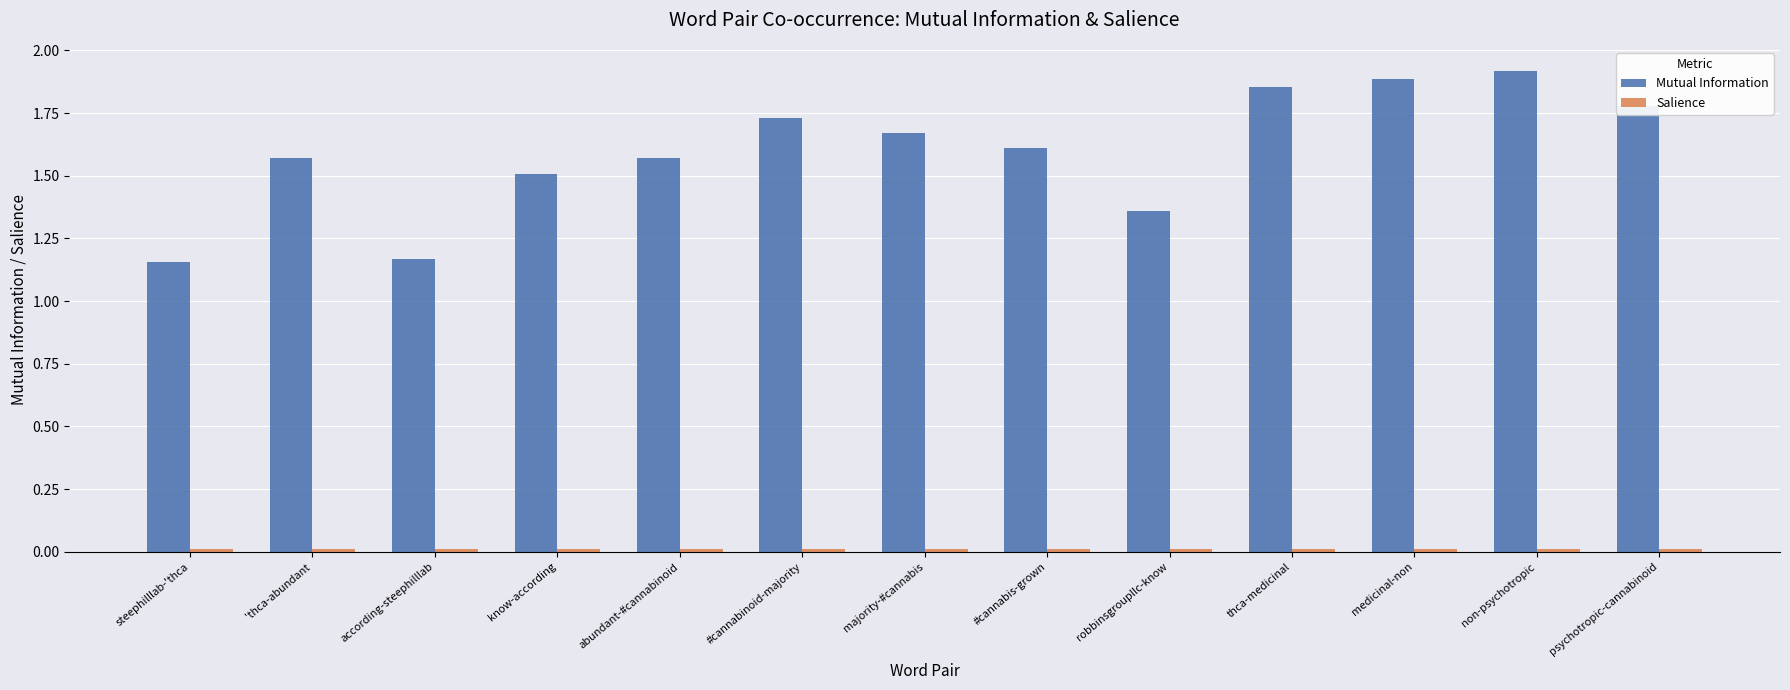

The value of Mutual Information at thca-medicinal is 2.7. True or false?

False